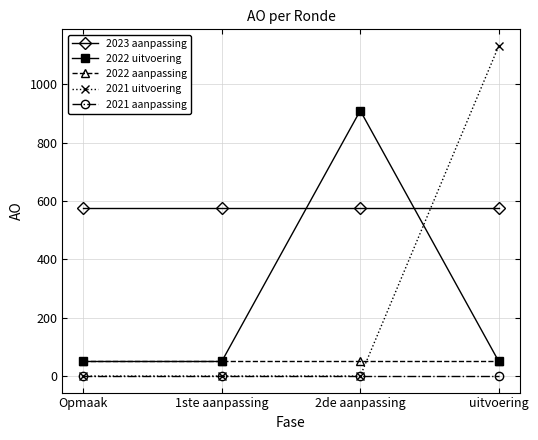

Where do 2023 aanpassing and 2021 uitvoering first cross each other?

2de aanpassing and uitvoering